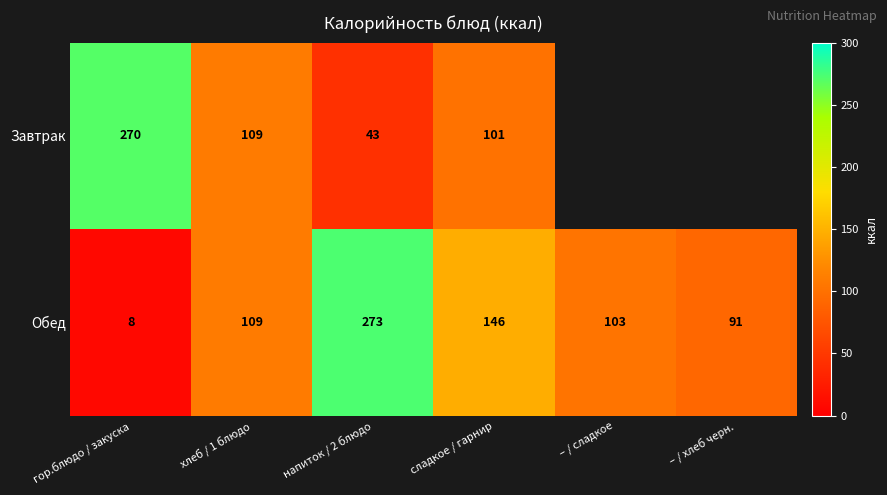

The value of Завтрак at напиток / 2 блюдо is 28. True or false?

False